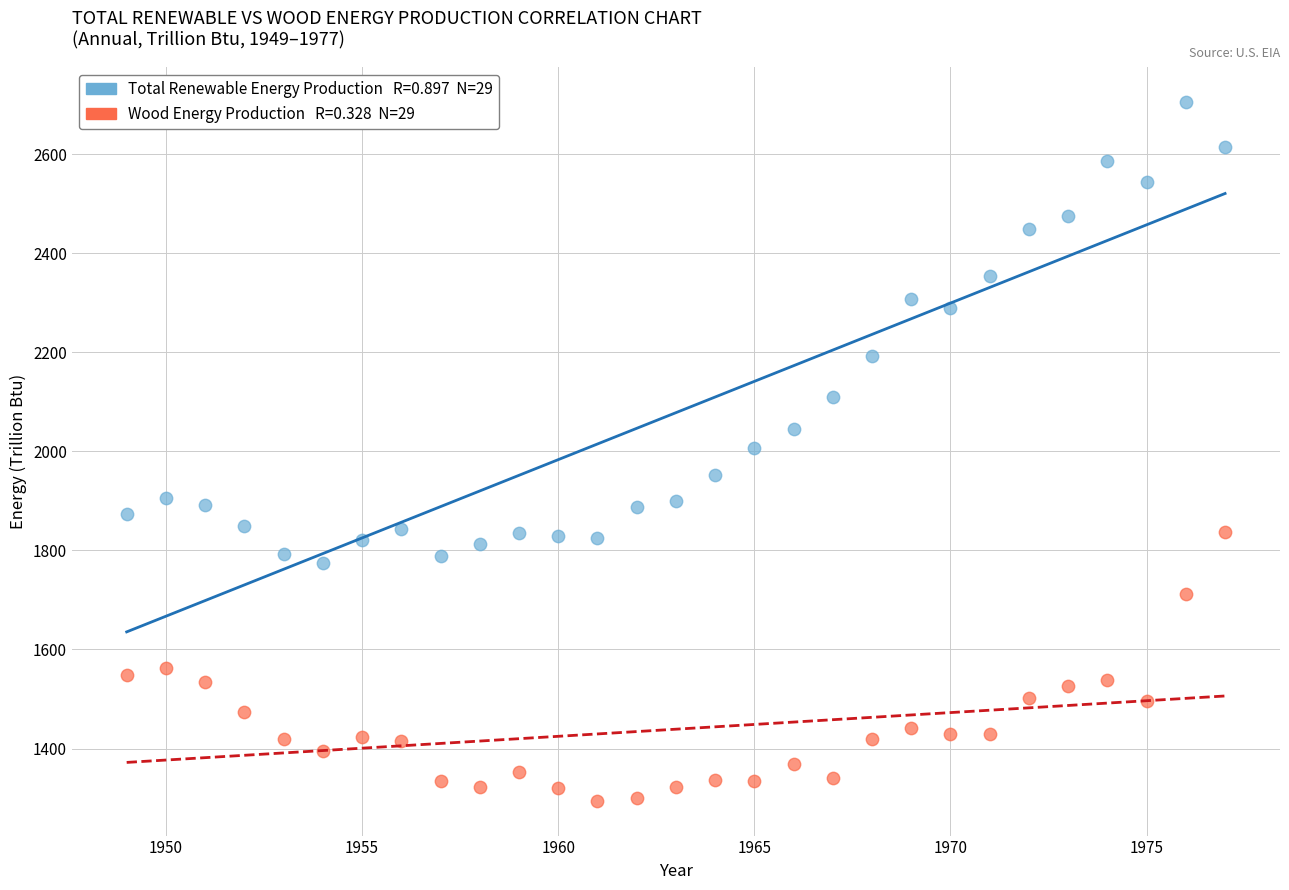

Across all data points, what is the range of X values (max minus min)?

28.0